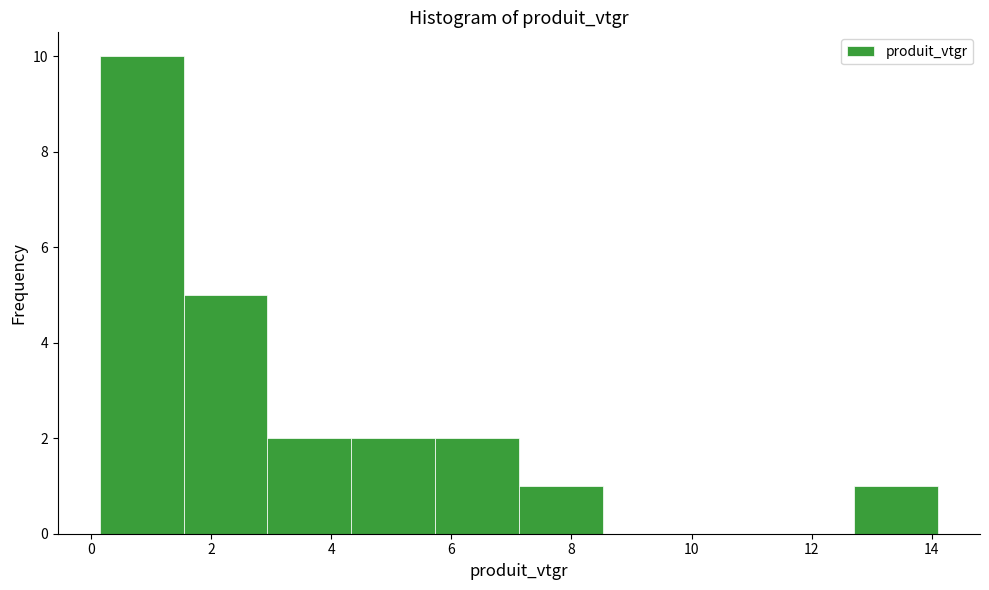

Reading left to right, list every bar in this chart as the range it spans on the x-axis followed by its height. Neither the bar edges nor the heights are printed on the chart, so give them approximately, as read against the axes.

0.2 to 1.6: 10
1.6 to 3.0: 5
3.0 to 4.4: 2
4.4 to 5.8: 2
5.8 to 7.2: 2
7.2 to 8.6: 1
8.6 to 10.0: 0
10.0 to 11.4: 0
11.4 to 12.8: 0
12.8 to 14.2: 1